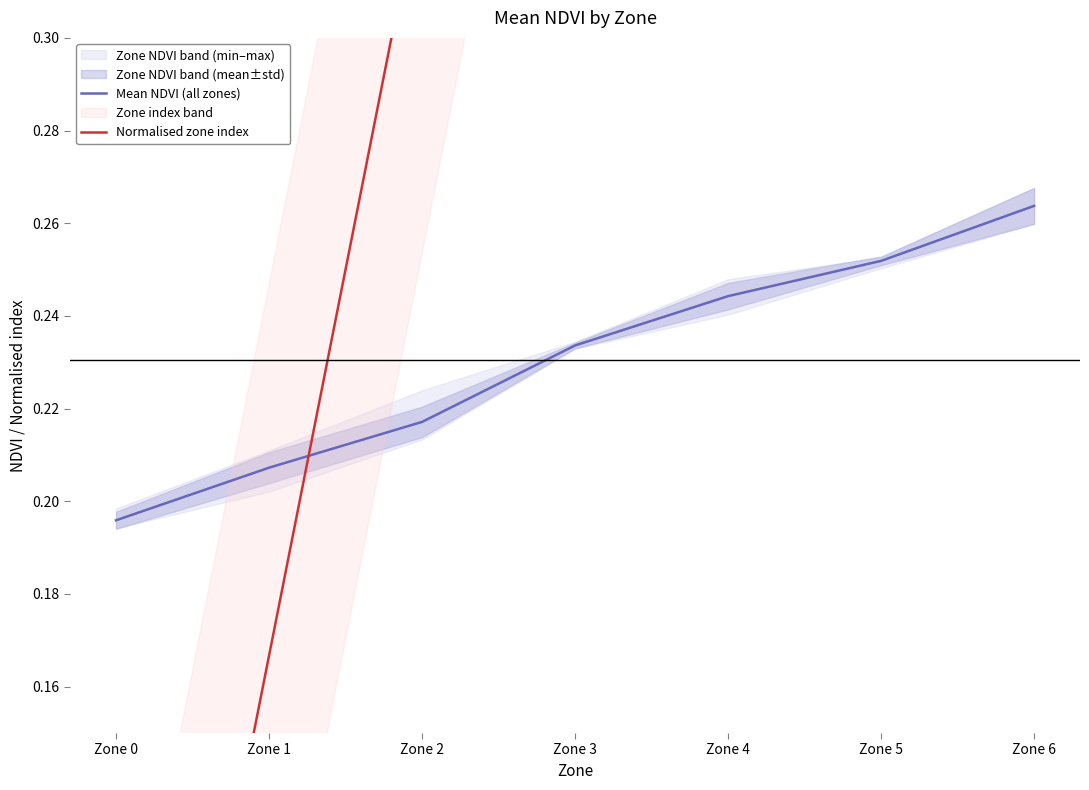

The Mean NDVI (all zones) series shows 0.2 at Zone 0. True or false?

True